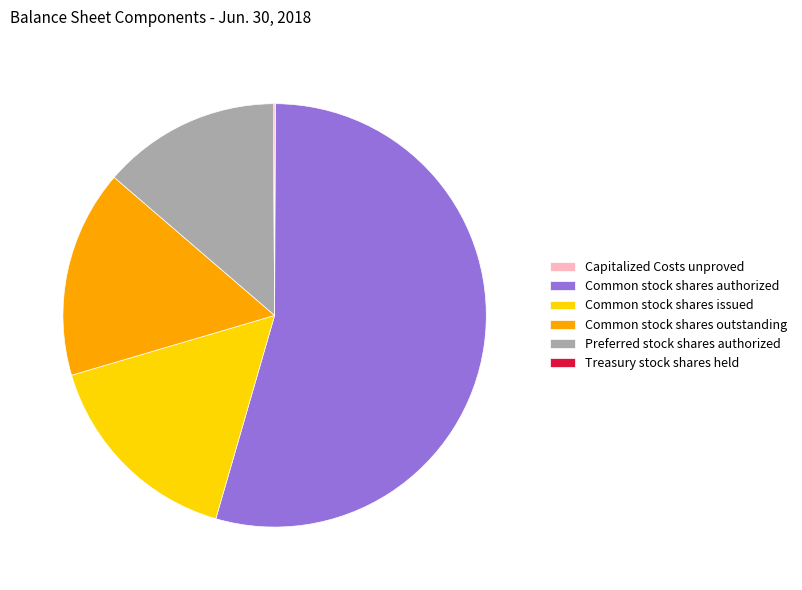

True or false: Common stock shares authorized accounts for 54% of the total.

True